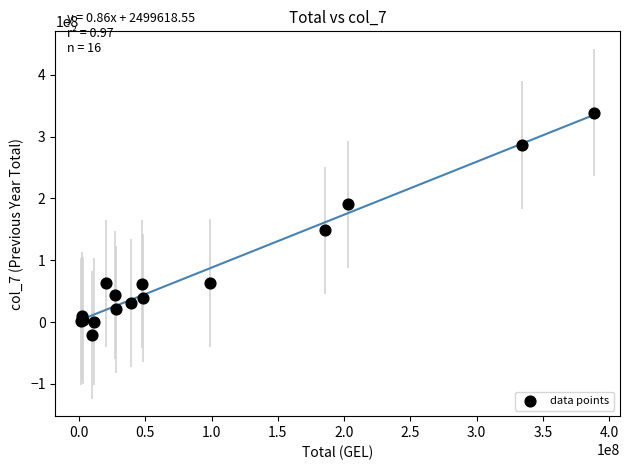

What Y value in the scatter plot is closest to 159129706?

148408854